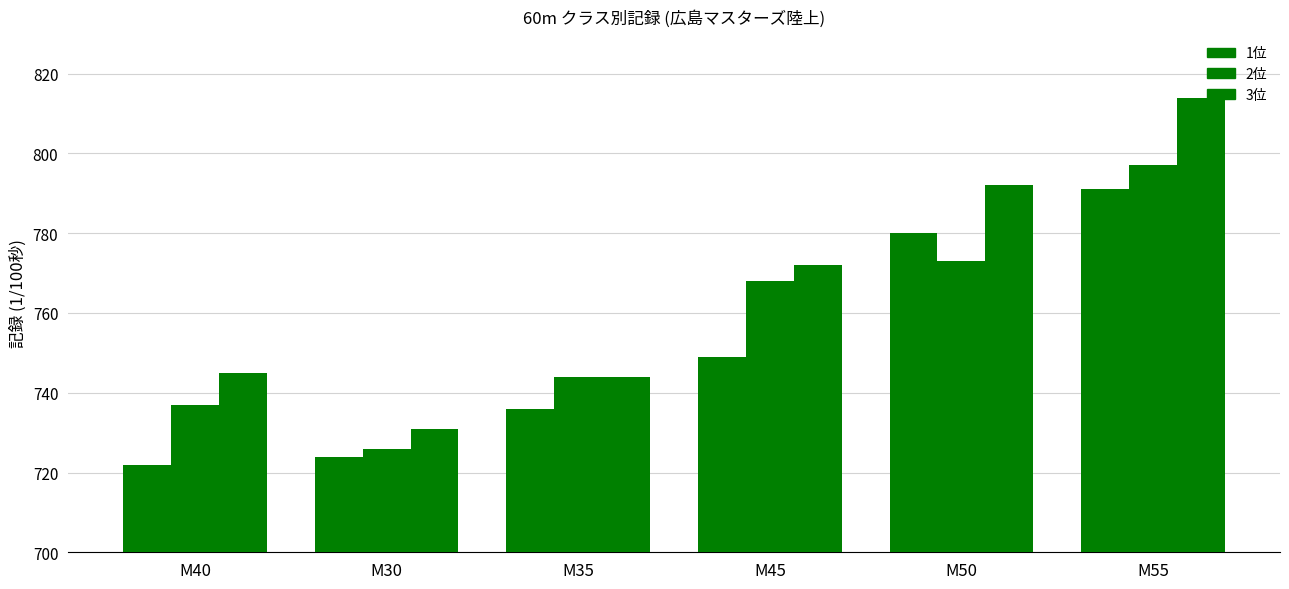

What is the difference between the maximum and second lowest values in the 1位 series?

67